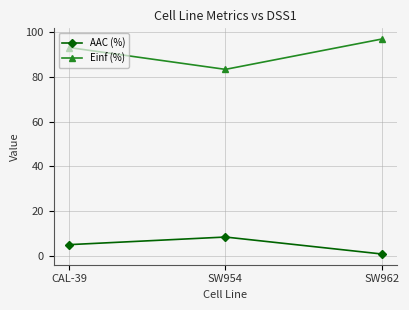

Is the value of Einf (%) at CAL-39 greater than the value of AAC (%) at SW962?

Yes